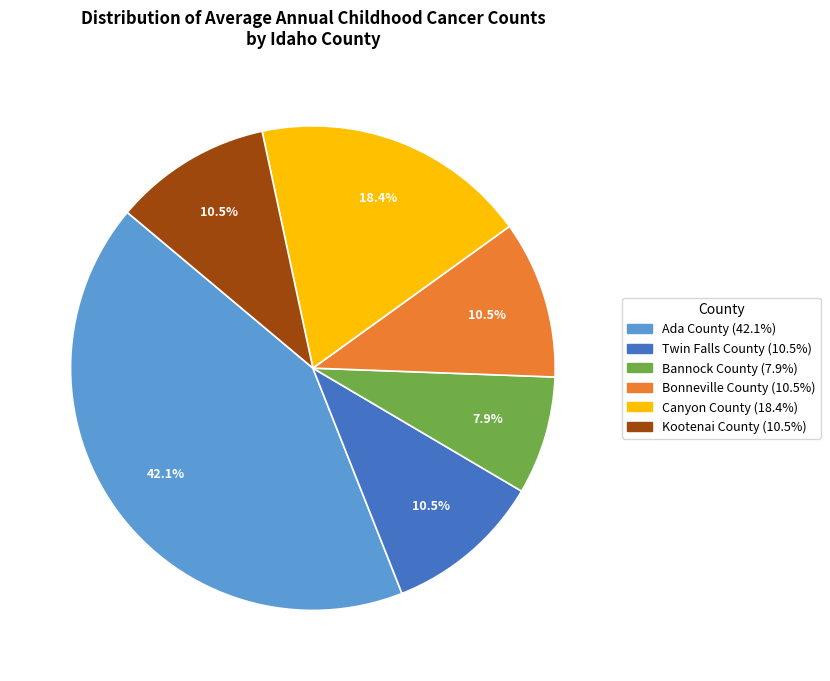

Between Canyon County and Twin Falls County, which is larger?

Canyon County